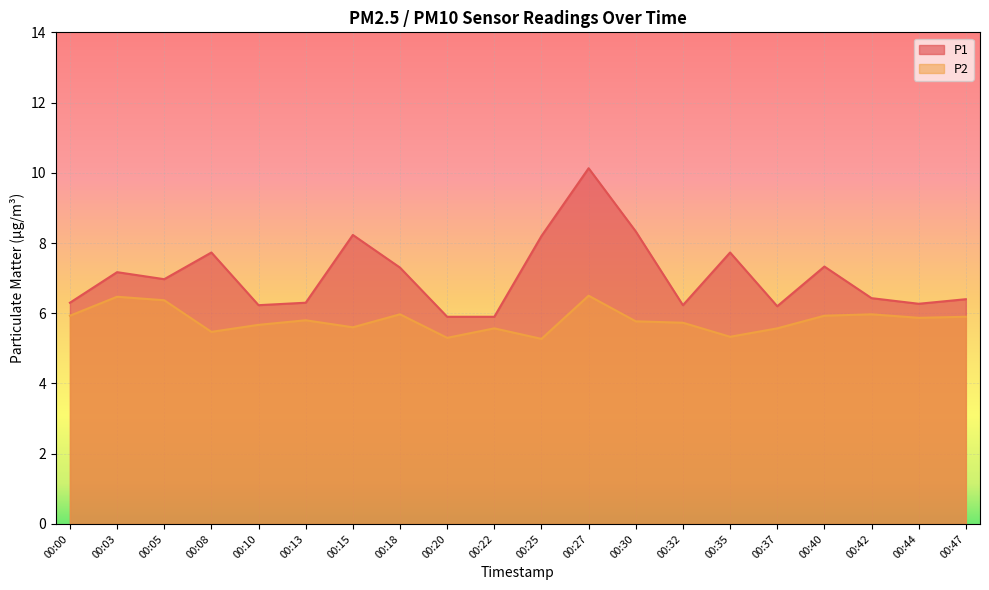

Reading left to right, extract all data points from this chart.

P1: 6.3	7.2	7.0	7.7	6.2	6.3	8.2	7.3	5.9	5.9	8.2	10.1	8.3	6.2	7.7	6.2	7.3	6.4	6.3	6.4
P2: 5.9	6.5	6.4	5.5	5.7	5.8	5.6	6.0	5.3	5.6	5.3	6.5	5.8	5.7	5.3	5.6	5.9	6.0	5.9	5.9